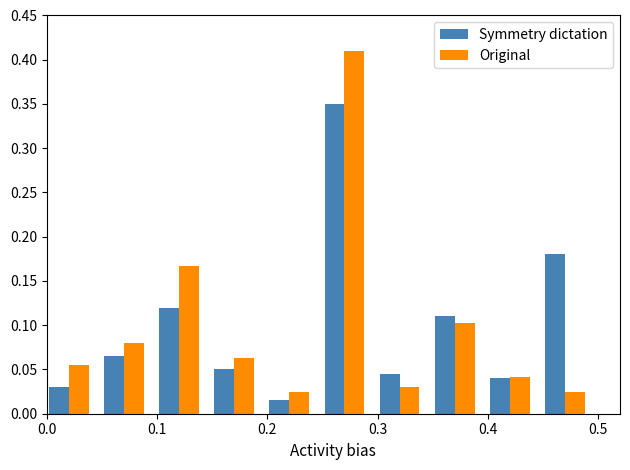

List the series in order of their peak value, highest first.

Original, Symmetry dictation